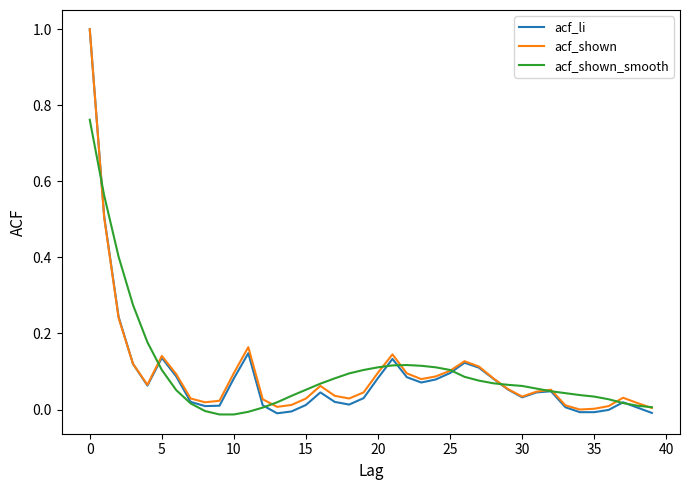

Which series has the largest range (max minus min)?

acf_li